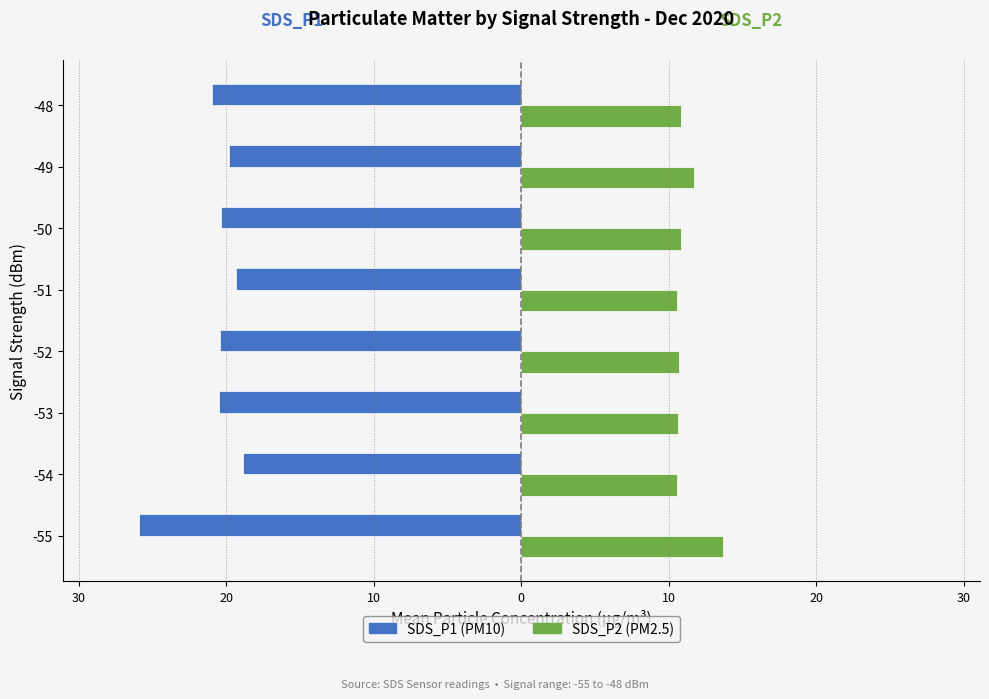

True or false: SDS_P1 has a value of -6.7 at -48.

False